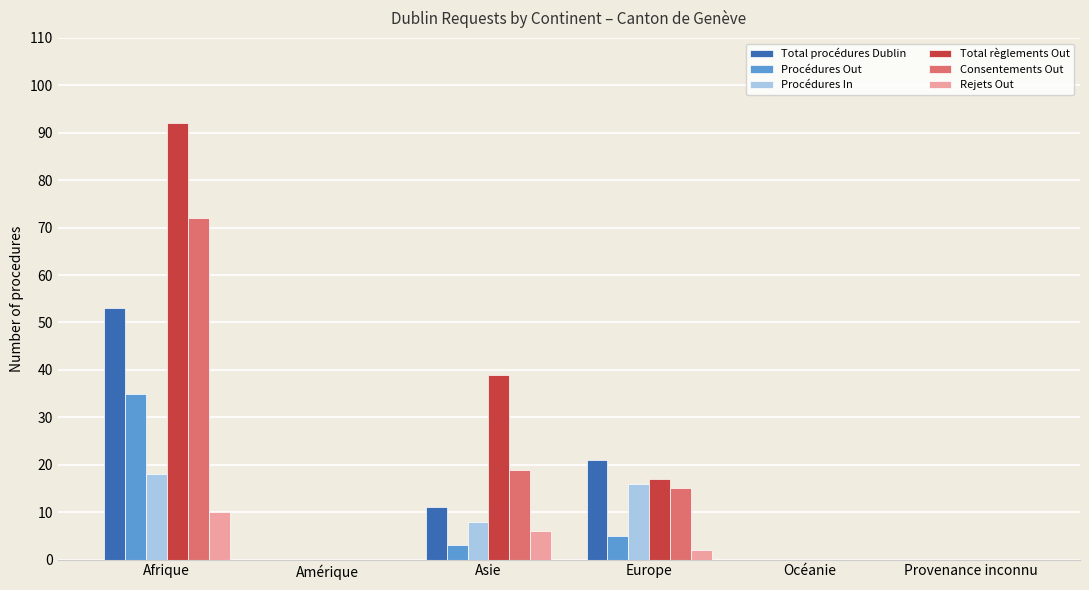

The value of Procédures Out at Asie is 3. True or false?

True